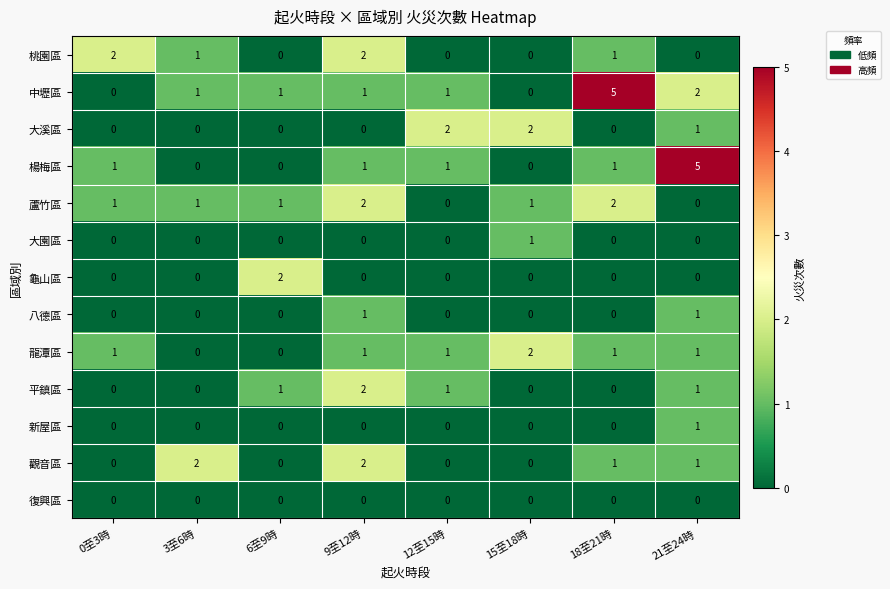

The value of 龍潭區 at 6至9時 is 0. True or false?

True